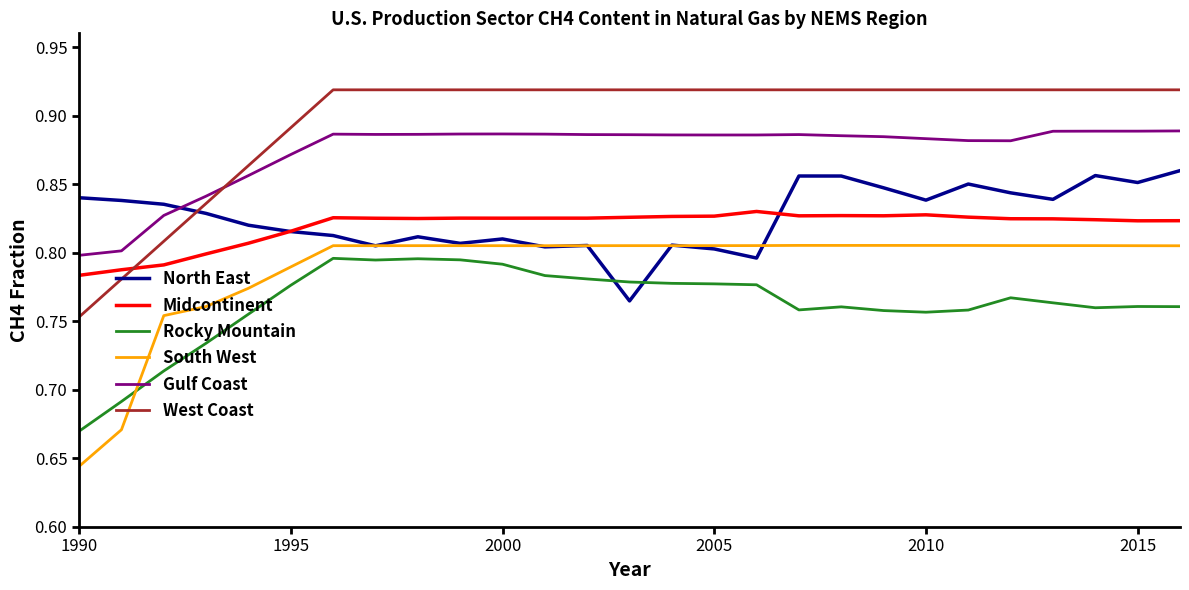

Which series has the largest total across all categories?

West Coast